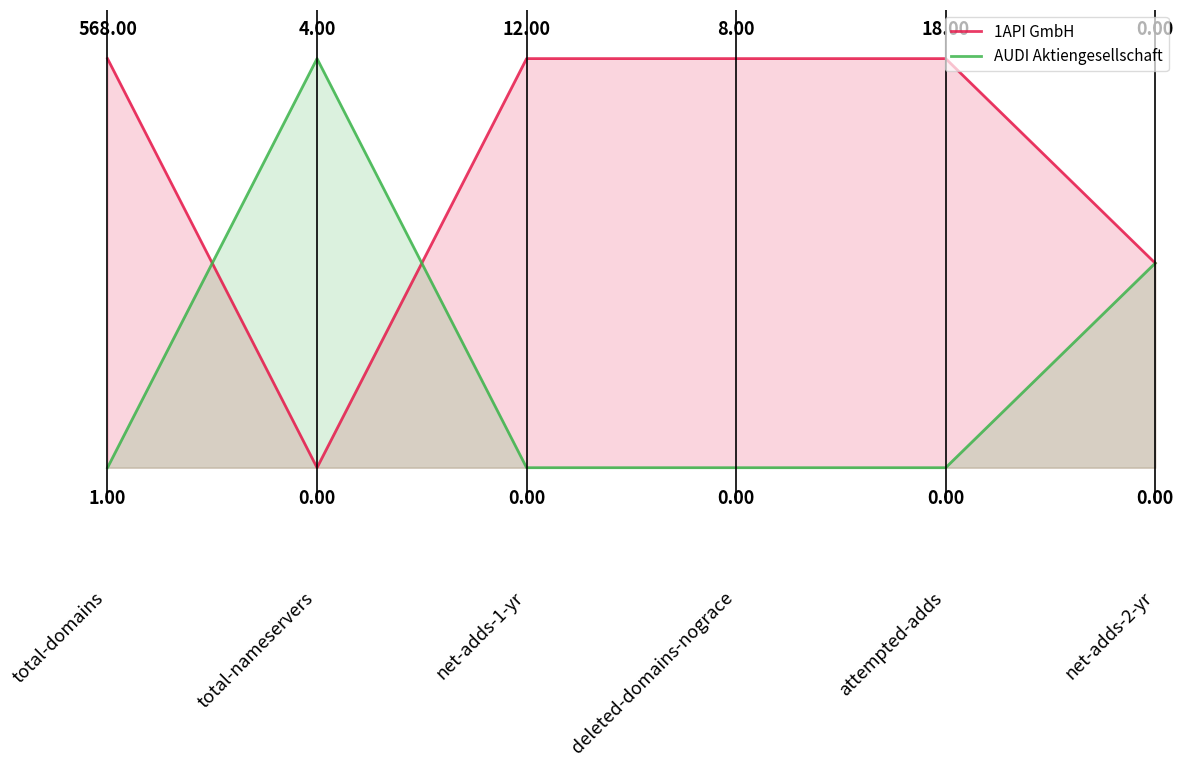

Reading left to right, transcribe all the data shown in this chart.

1API GmbH: 1.0	0.0	1.0	1.0	1.0	0.5
AUDI Aktiengesellschaft: 0.0	1.0	0.0	0.0	0.0	0.5